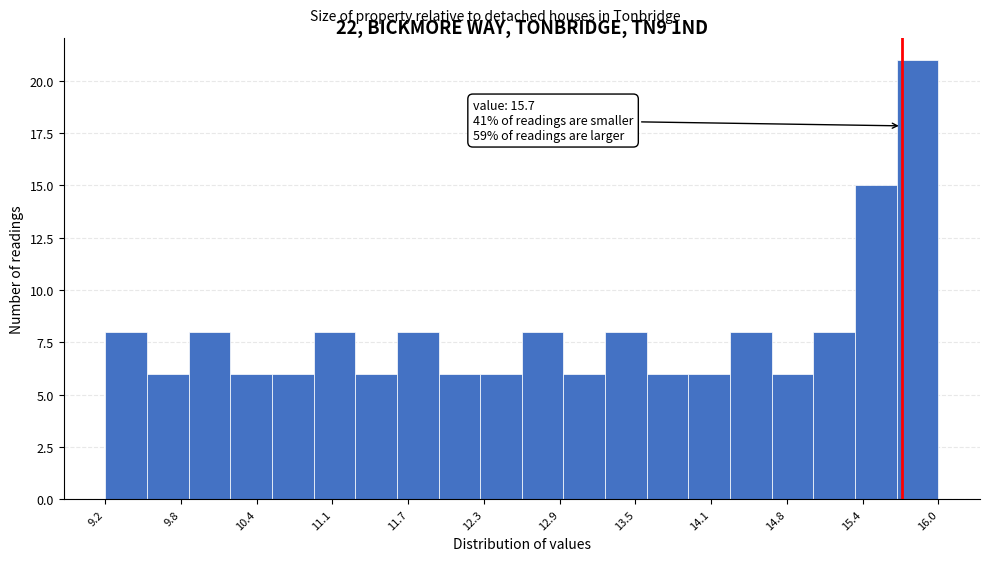

Read against the x-axis, roughly where is the centre of the tallest bar?

15.8